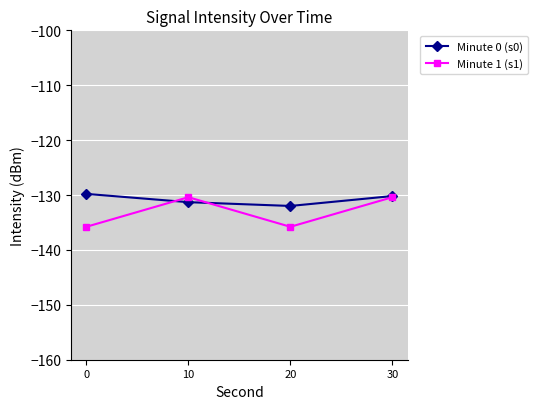

At how many categories does at least one series exceed -135?

4